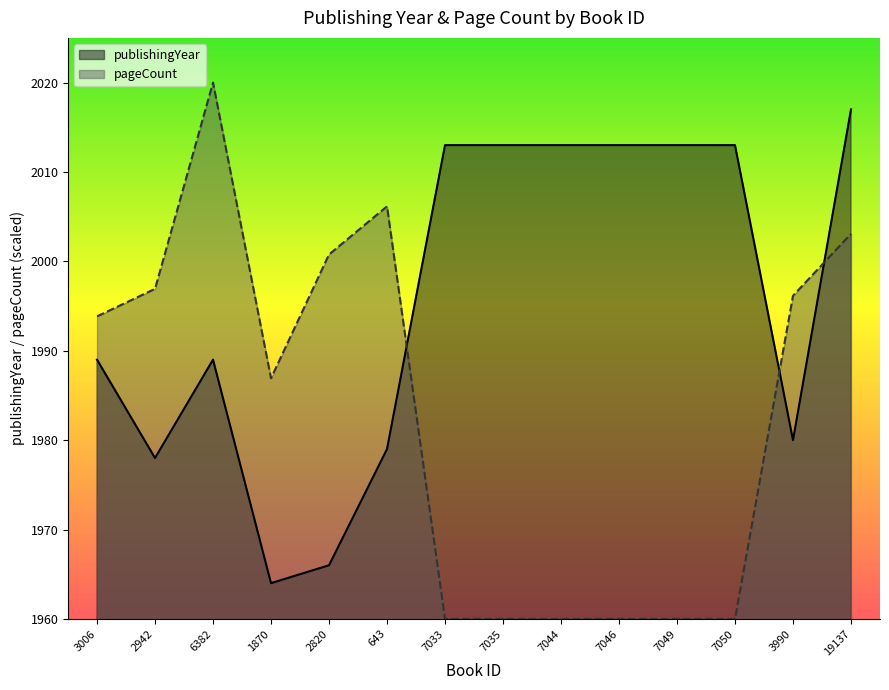

How many lines are shown in the chart?

2